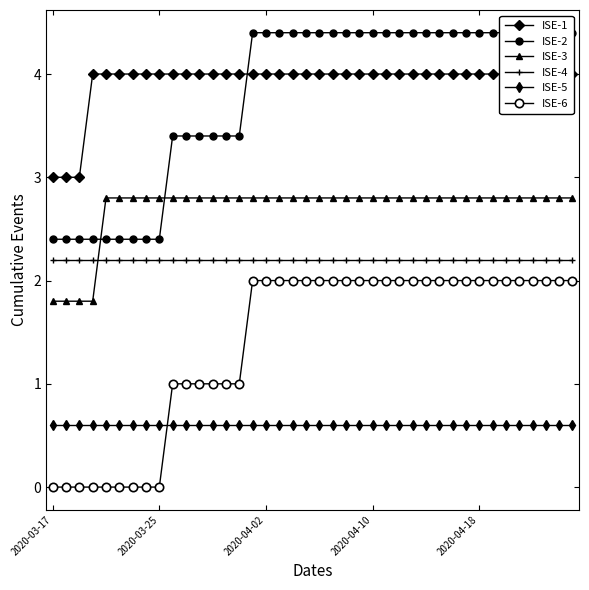

Is it true that ISE-4 equals 2.2 at 39?

True